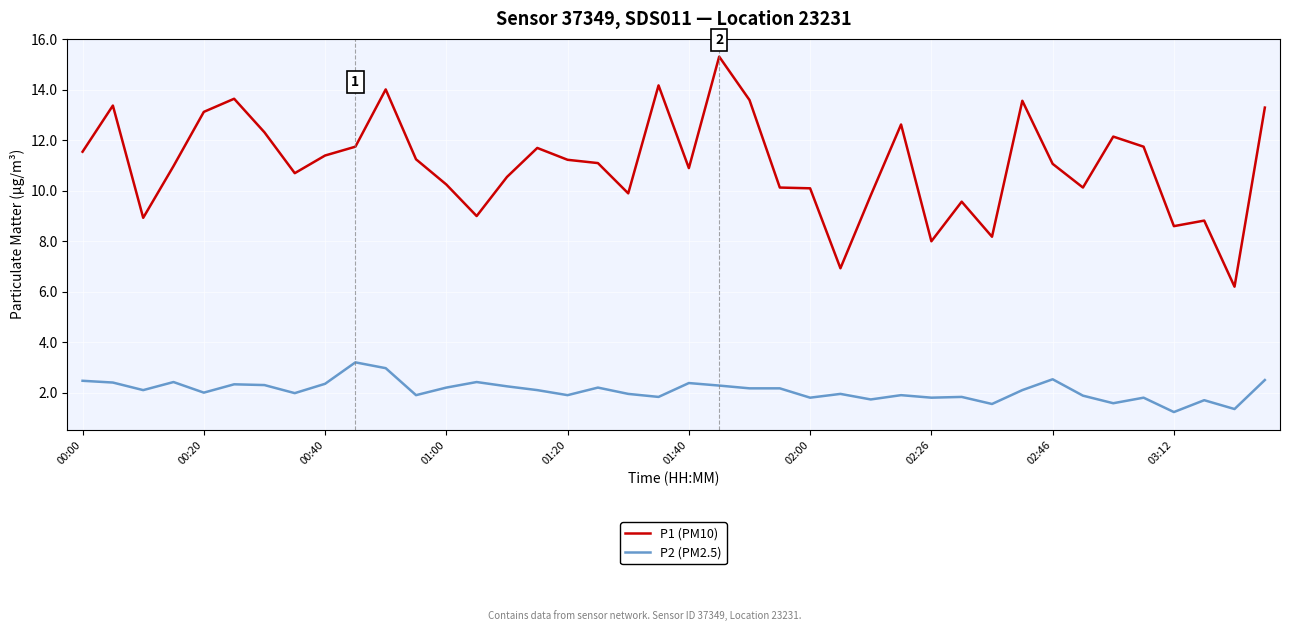

What are all the series names shown in the legend?

P1 (PM10), P2 (PM2.5)